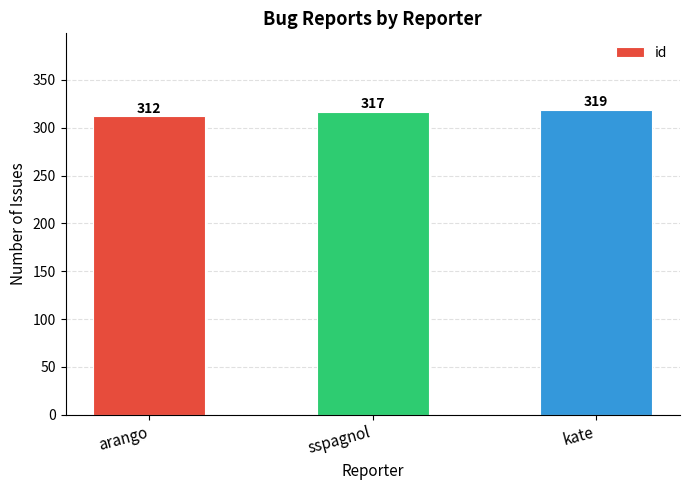

What position from the left is arango?

1